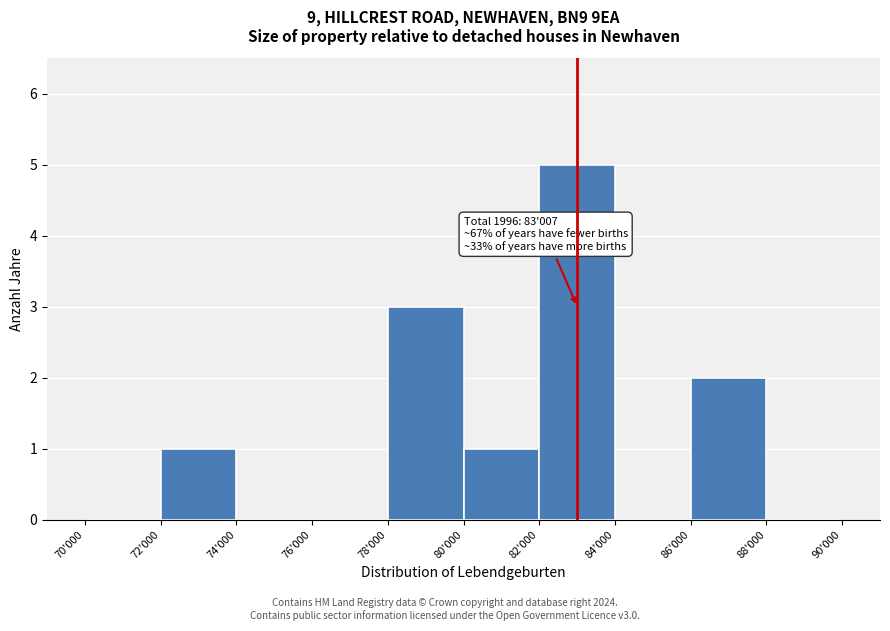

Reading left to right, what are all the values shown in this chart?

70'000=0	72'000=1	74'000=0	76'000=0	78'000=3	80'000=1	82'000=5	84'000=0	86'000=2	88'000=0